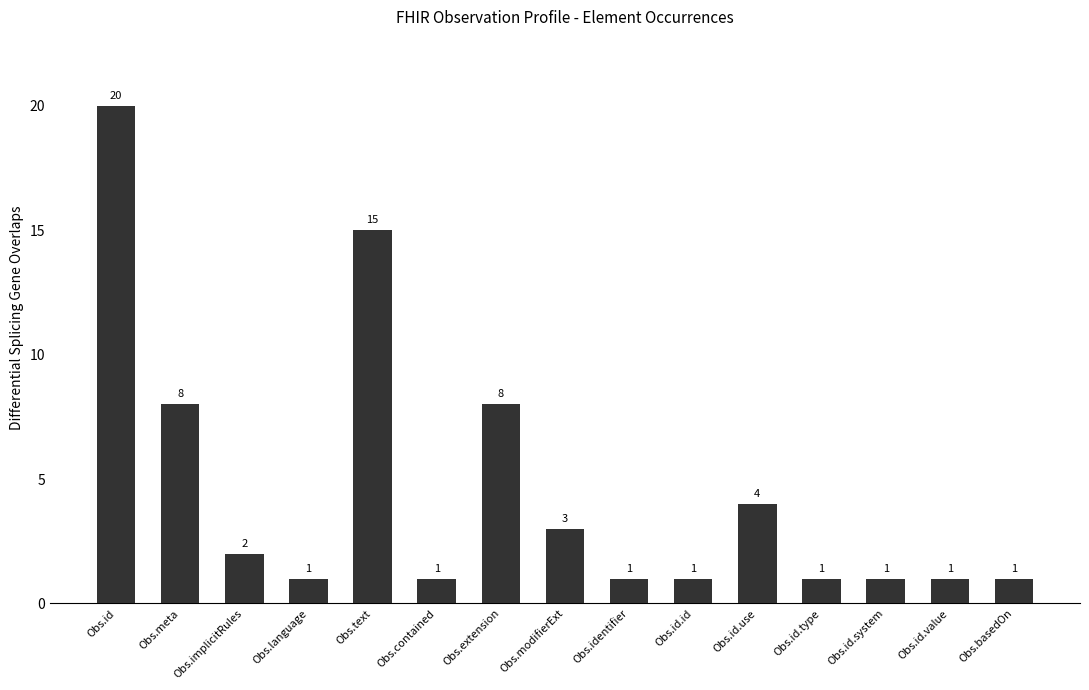

Is it true that the value at Obs.implicitRules is 2?

True